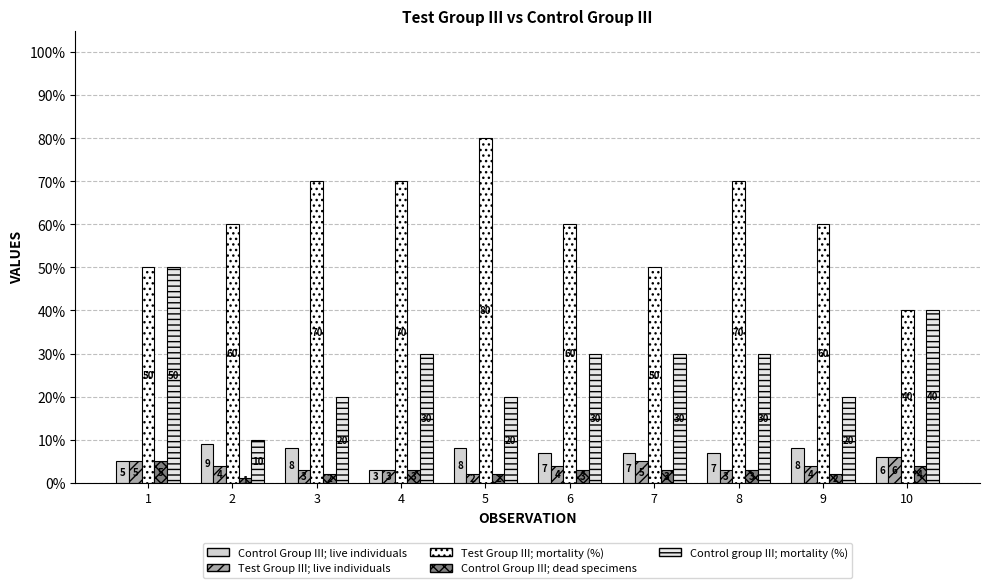

What is the greatest value displayed?

80